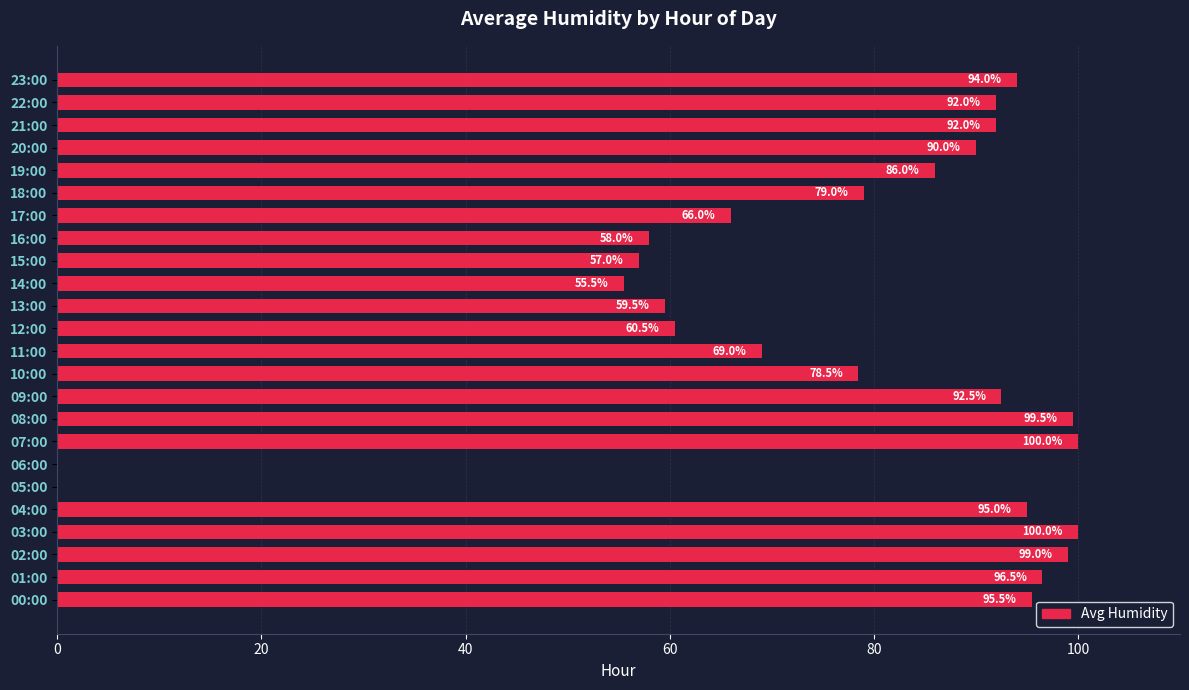

Reading bottom to top, what are all the values shown in this chart?

00:00=95.5	01:00=96.5	02:00=99.0	03:00=100.0	04:00=95.0	05:00=0.0	06:00=0.0	07:00=100.0	08:00=99.5	09:00=92.5	10:00=78.5	11:00=69.0	12:00=60.5	13:00=59.5	14:00=55.5	15:00=57.0	16:00=58.0	17:00=66.0	18:00=79.0	19:00=86.0	20:00=90.0	21:00=92.0	22:00=92.0	23:00=94.0